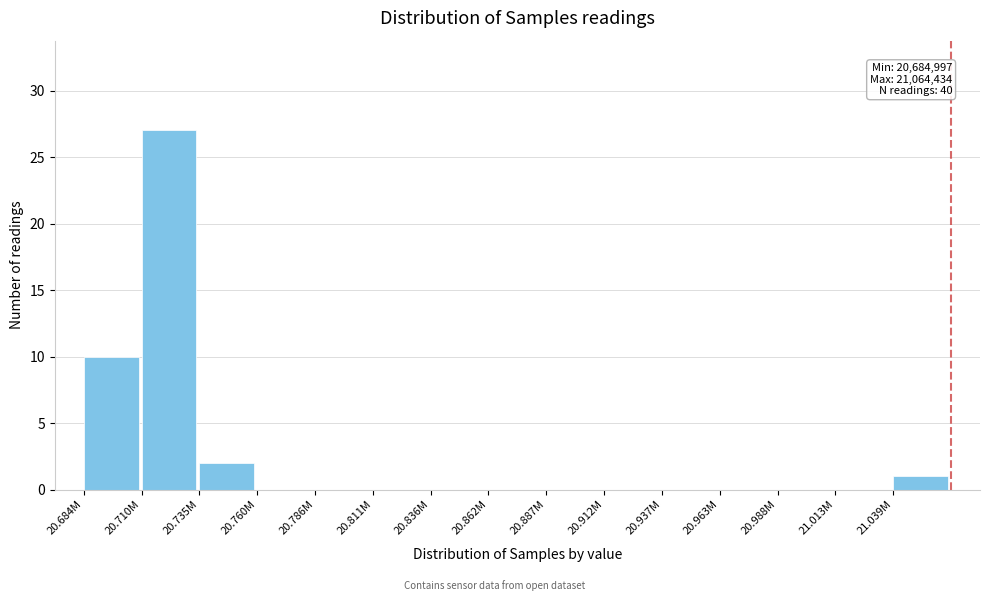

Reading left to right, extract all data points from this chart.

20.684M=10	20.710M=27	20.735M=2	20.760M=0	20.786M=0	20.811M=0	20.836M=0	20.862M=0	20.887M=0	20.912M=0	20.937M=0	20.963M=0	20.988M=0	21.013M=0	21.039M=1